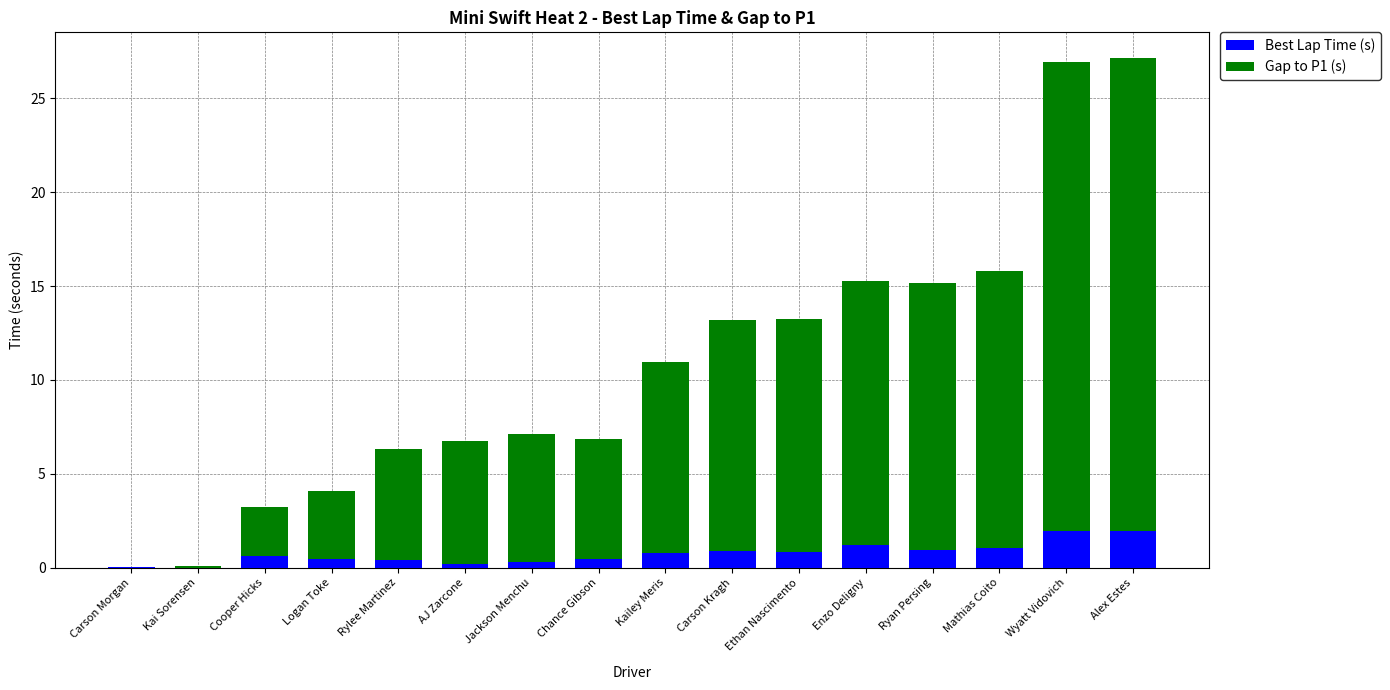

Is it true that Best Lap Time (s) equals 1.0 at Mathias Coito?

True